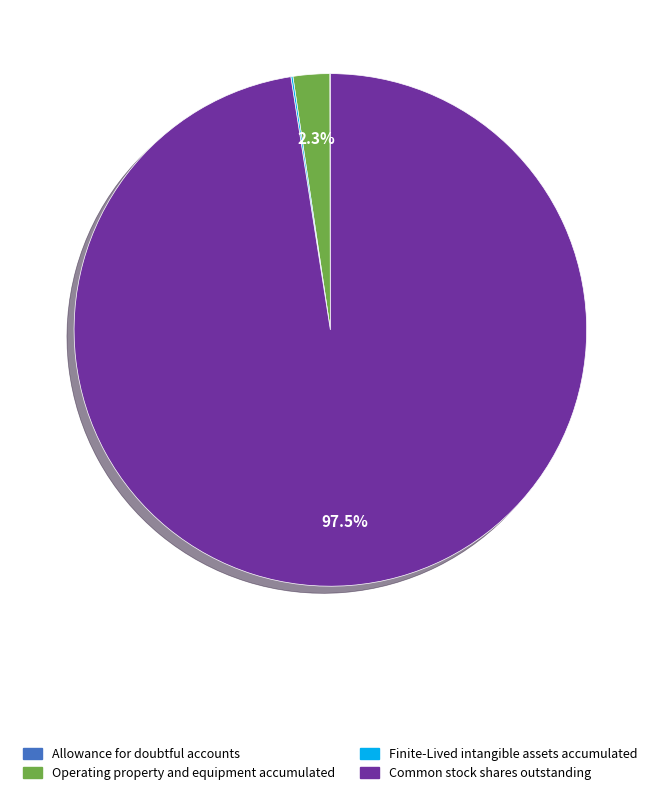

What percentage is NOT represented by Operating property and equipment accumulated?

97.7%